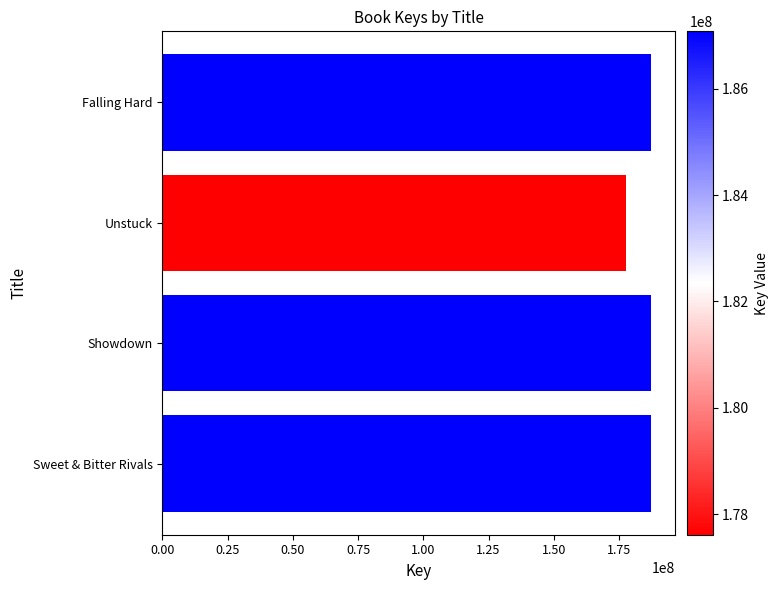

Approximately how many times larger is the value at Unstuck compared to Showdown?

0.9